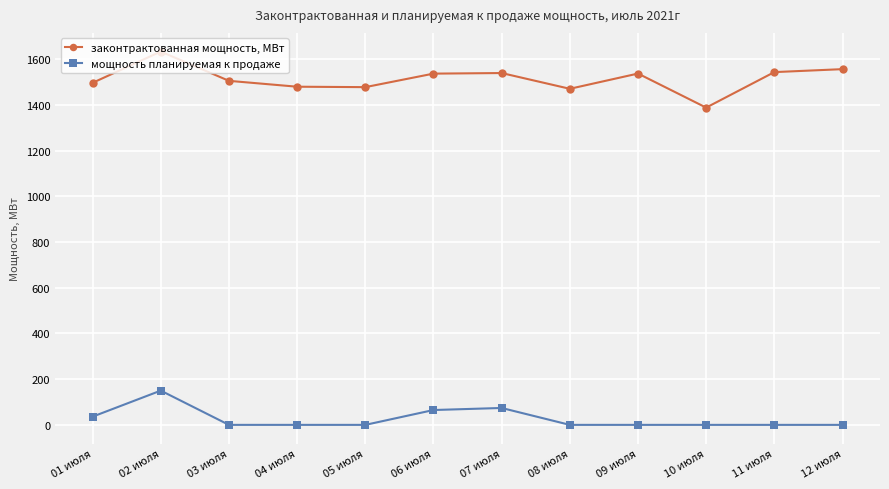

What is the value of the законтрактованная мощность, МВт point at the 11th from the left?

1544.2